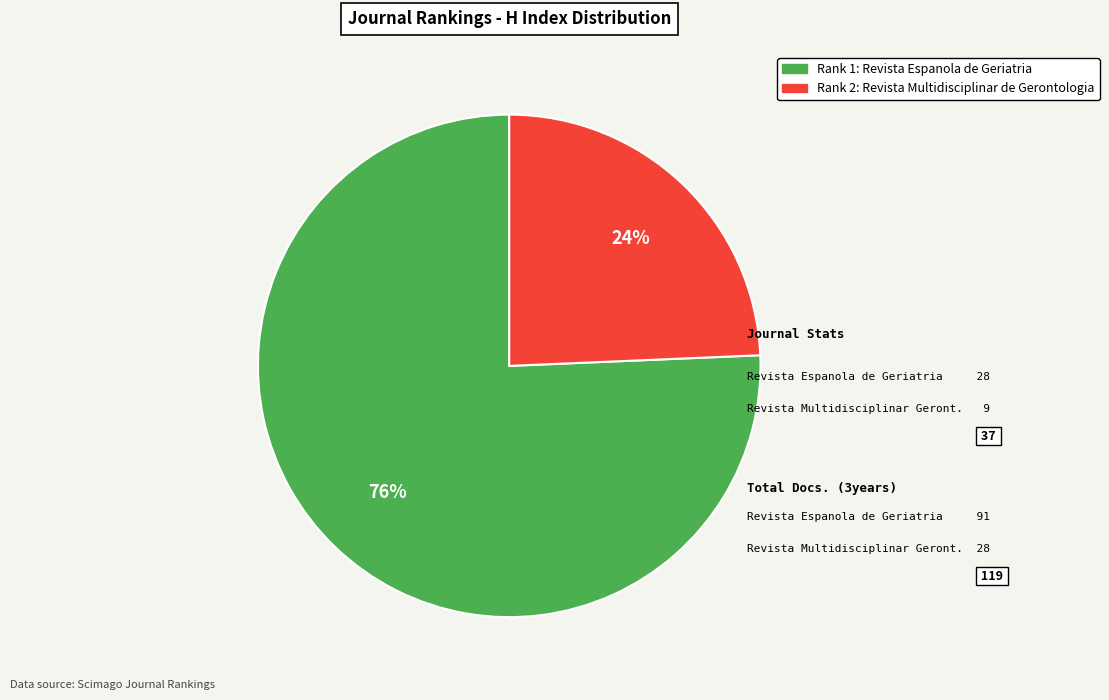

Count the number of slices in the pie.

2